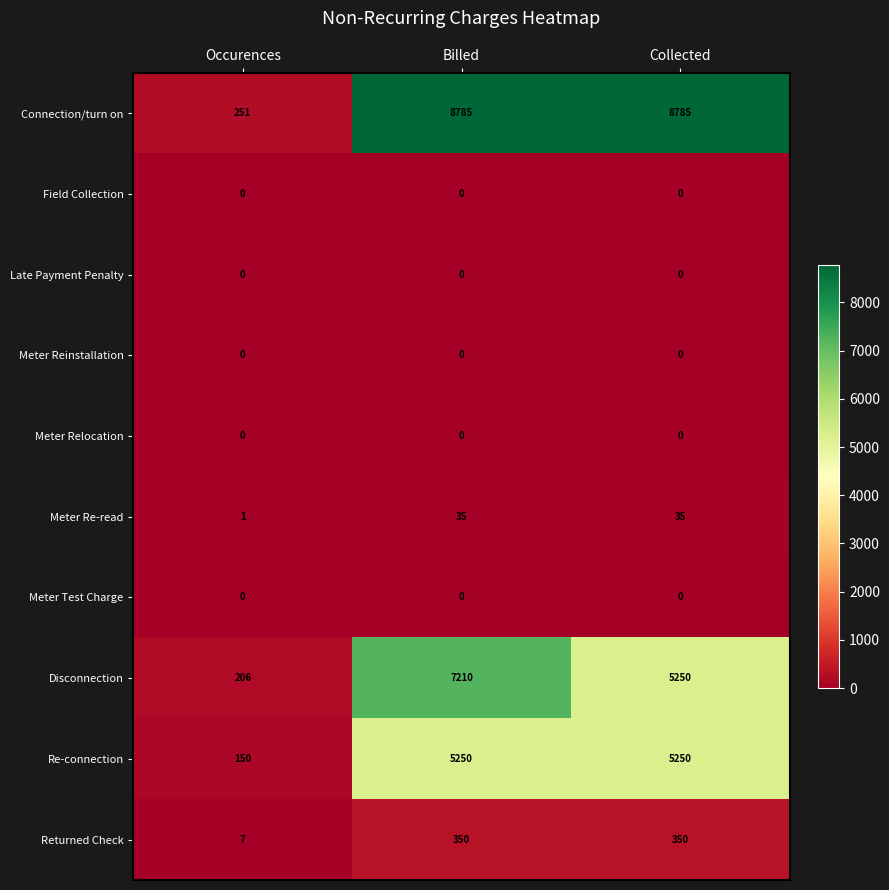

Reading left to right, transcribe all the data shown in this chart.

Connection/turn on: 251	8785	8785
Field Collection: 0	0	0
Late Payment Penalty: 0	0	0
Meter Reinstallation: 0	0	0
Meter Relocation: 0	0	0
Meter Re-read: 1	35	35
Meter Test Charge: 0	0	0
Disconnection: 206	7210	5250
Re-connection: 150	5250	5250
Returned Check: 7	350	350